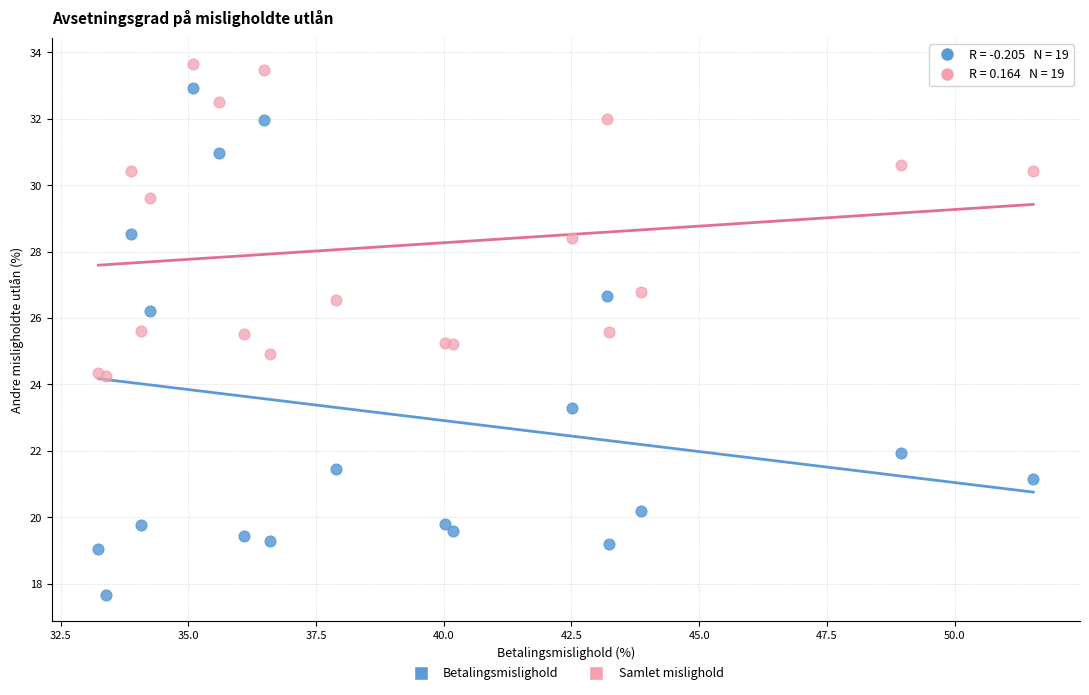

What is the X range (max minus min) for the scatter plot?

18.3